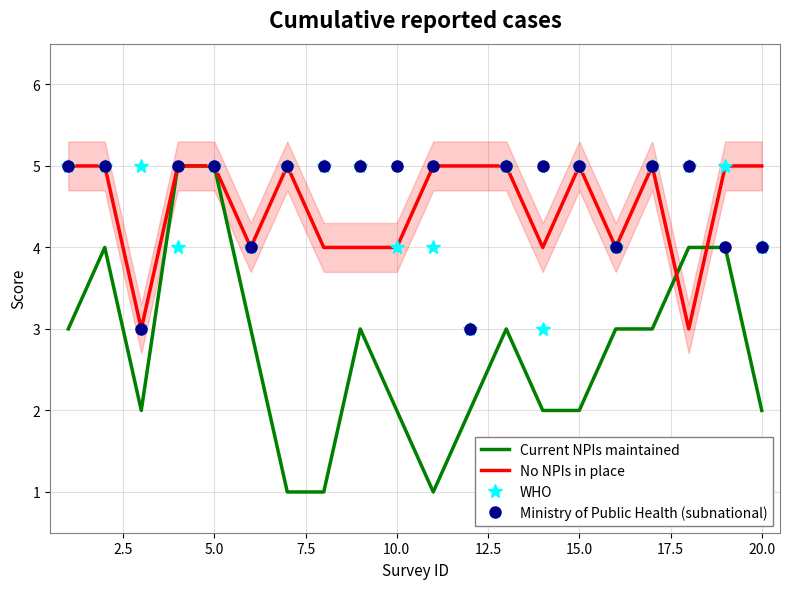

What is the maximum value for Ministry of Public Health (subnational)?

5